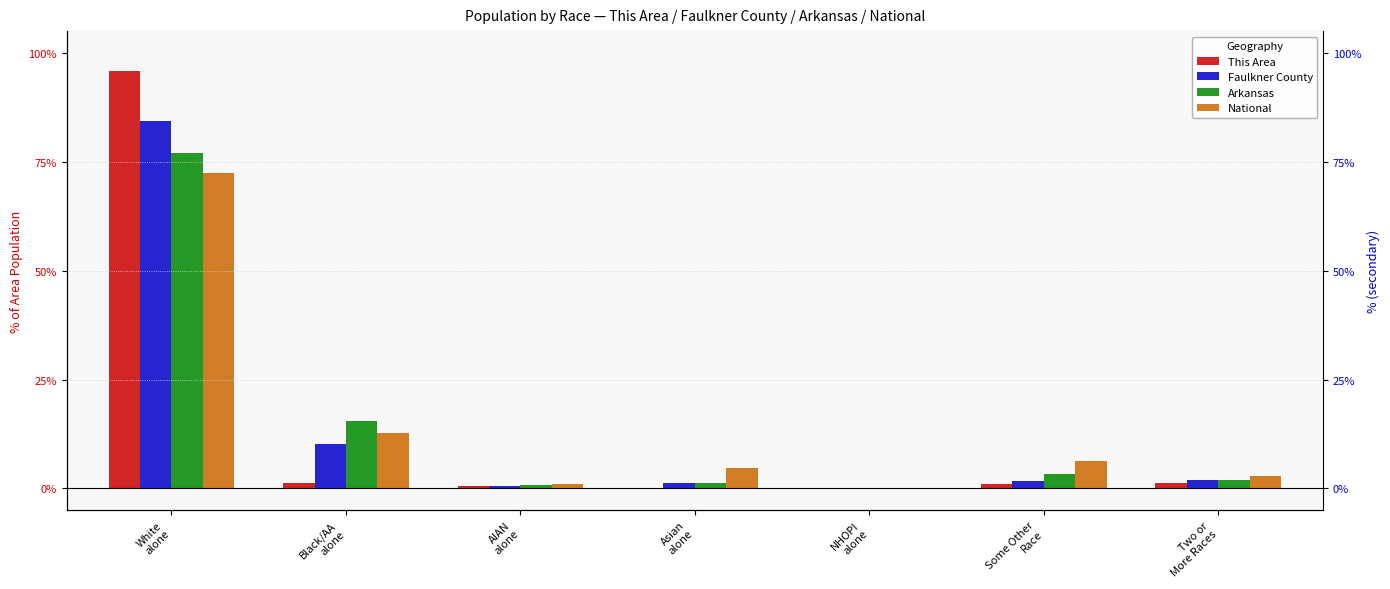

Between Black/AA
alone and AIAN
alone, which is larger?

Black/AA
alone